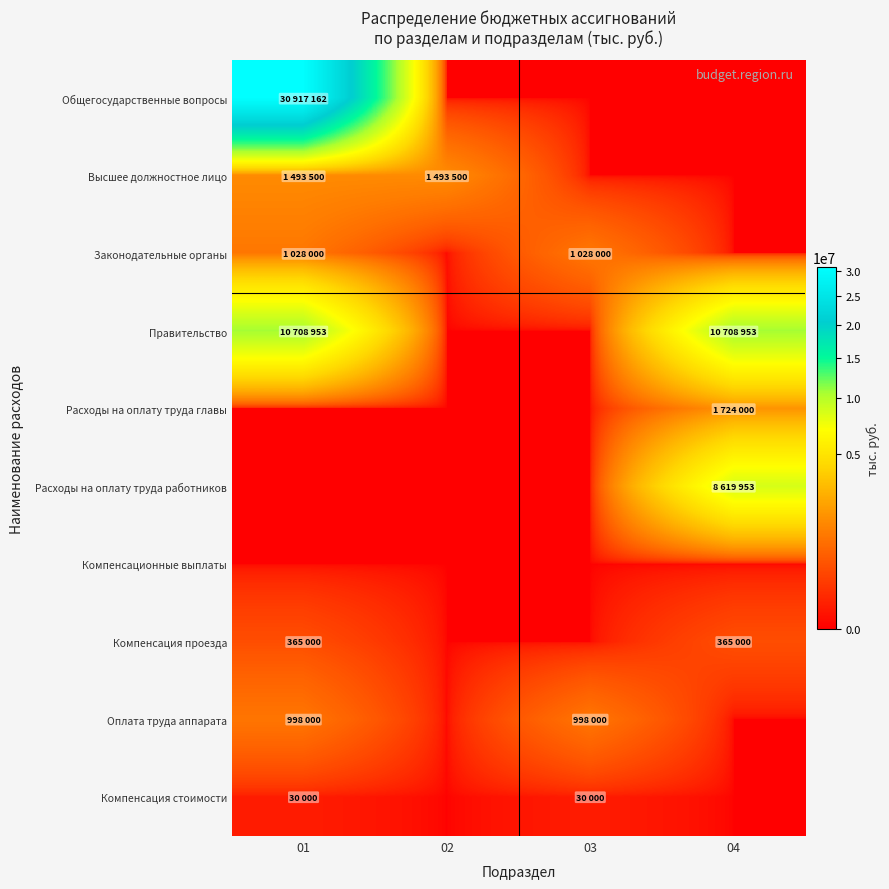

Rank the series at 03 from lowest to highest value.

Общегосударственные вопросы, Высшее должностное лицо, Правительство, Расходы на оплату труда главы, Расходы на оплату труда работников, Компенсационные выплаты, Компенсация проезда, Компенсация стоимости, Оплата труда аппарата, Законодательные органы